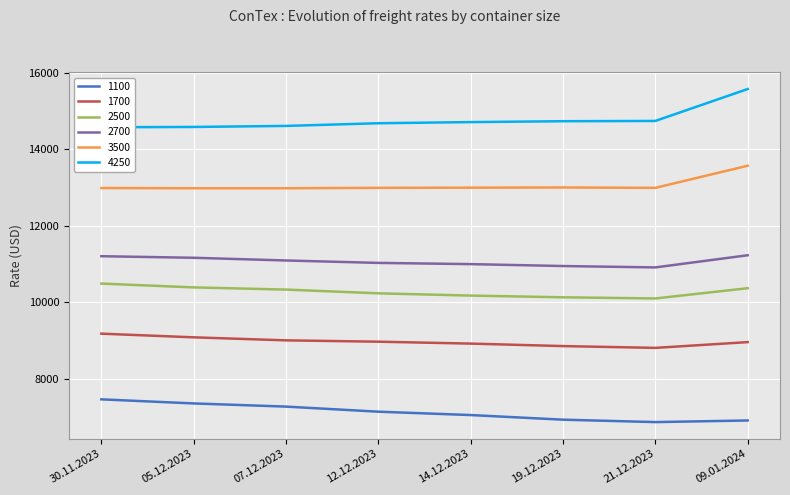

True or false: 2500 has more than 2 points higher than both neighbors.

False